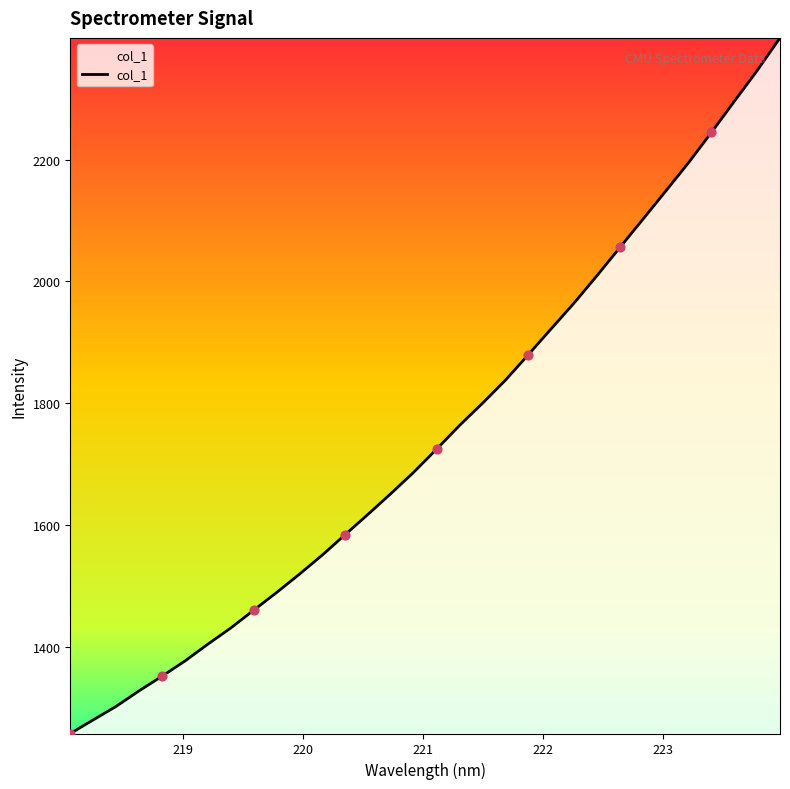

What is the difference between the maximum and minimum values?

1142.0